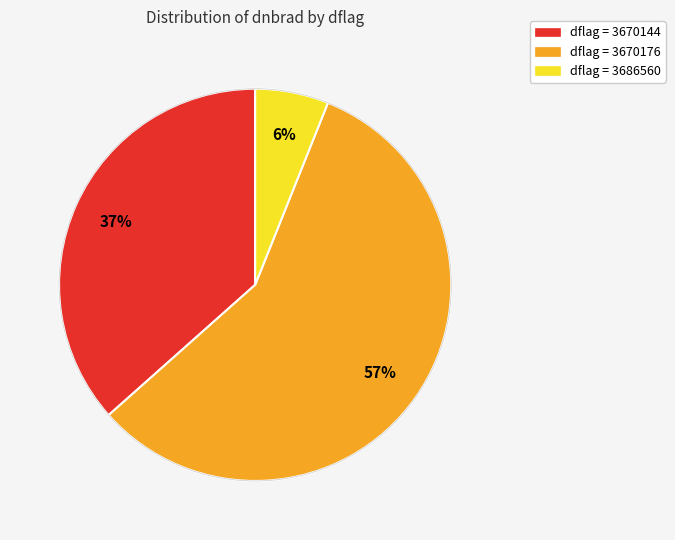

Is there any slice that represents more than half of the pie?

Yes